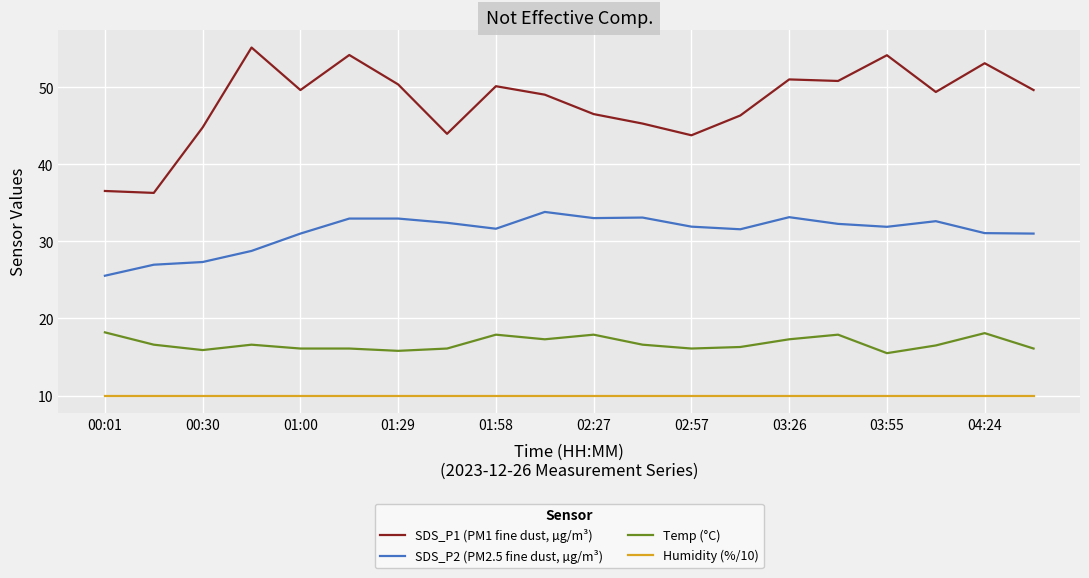

Rank the series by their maximum value, from highest to lowest.

SDS_P1 (PM1 fine dust, µg/m³), SDS_P2 (PM2.5 fine dust, µg/m³), Temp (°C), Humidity (%/10)